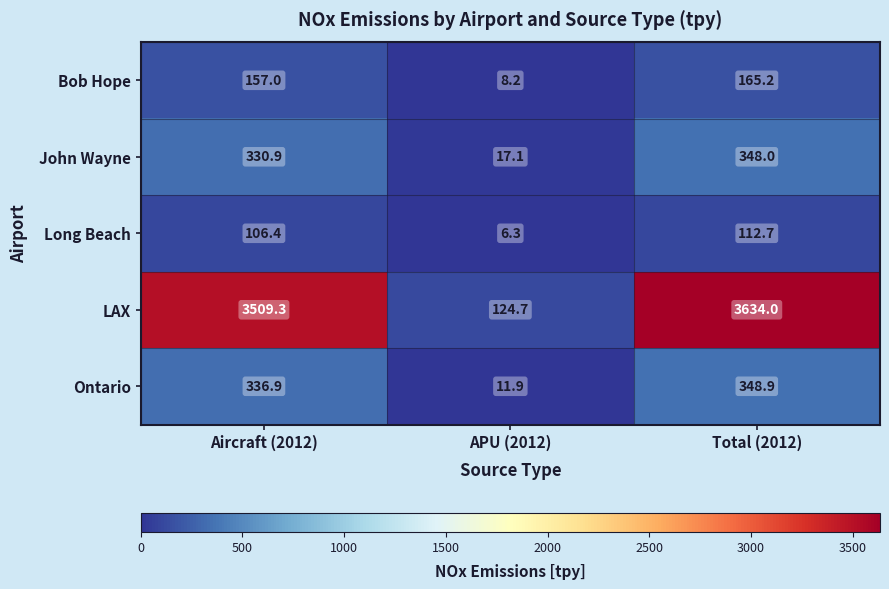

What is the average value of the Ontario series?

232.6